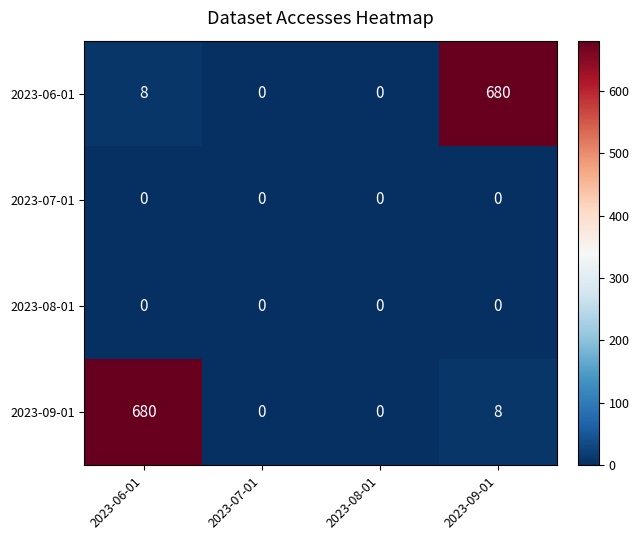

How many categories are shown in the chart?

4